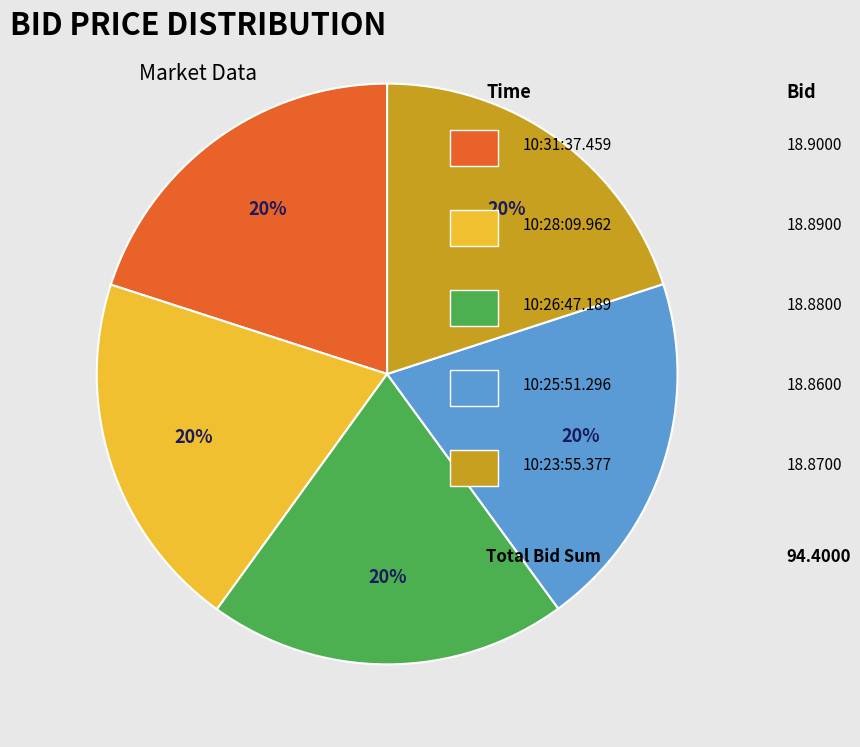

Is there any slice that represents more than half of the pie?

No